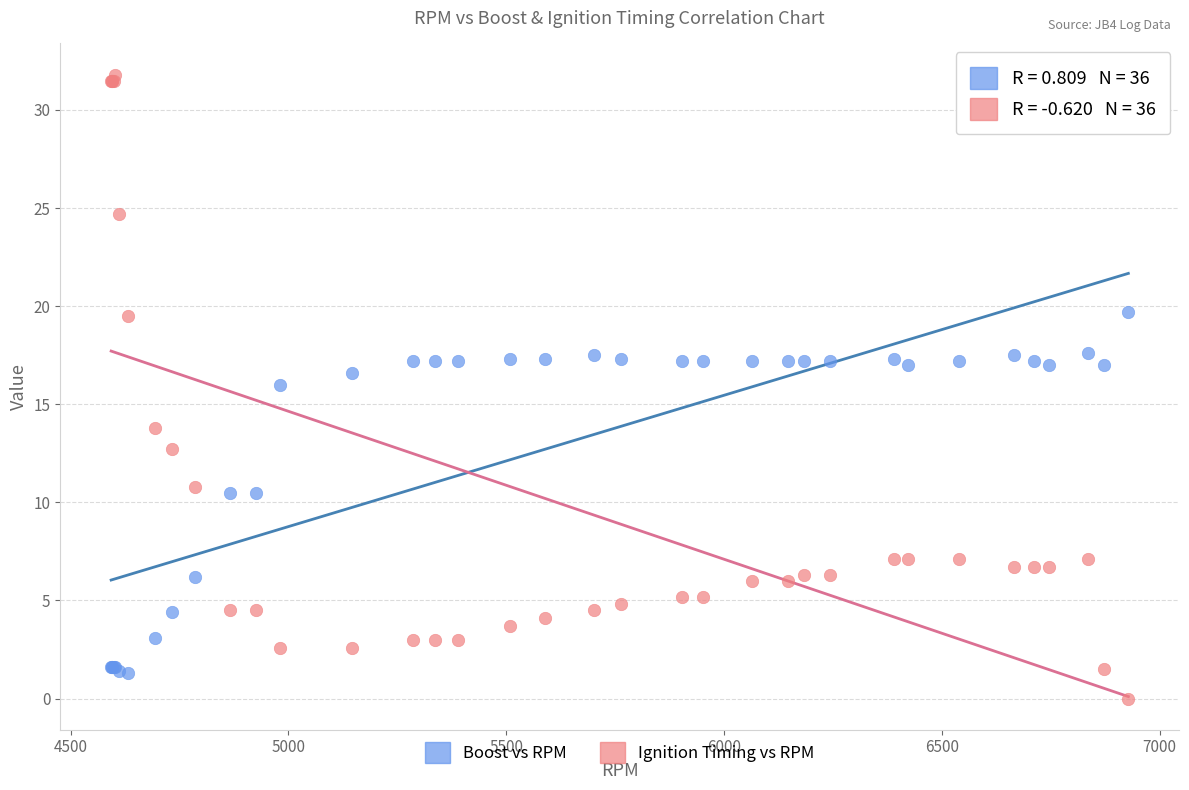

Which series has the largest Y range (max minus min)?

Ignition Timing vs RPM